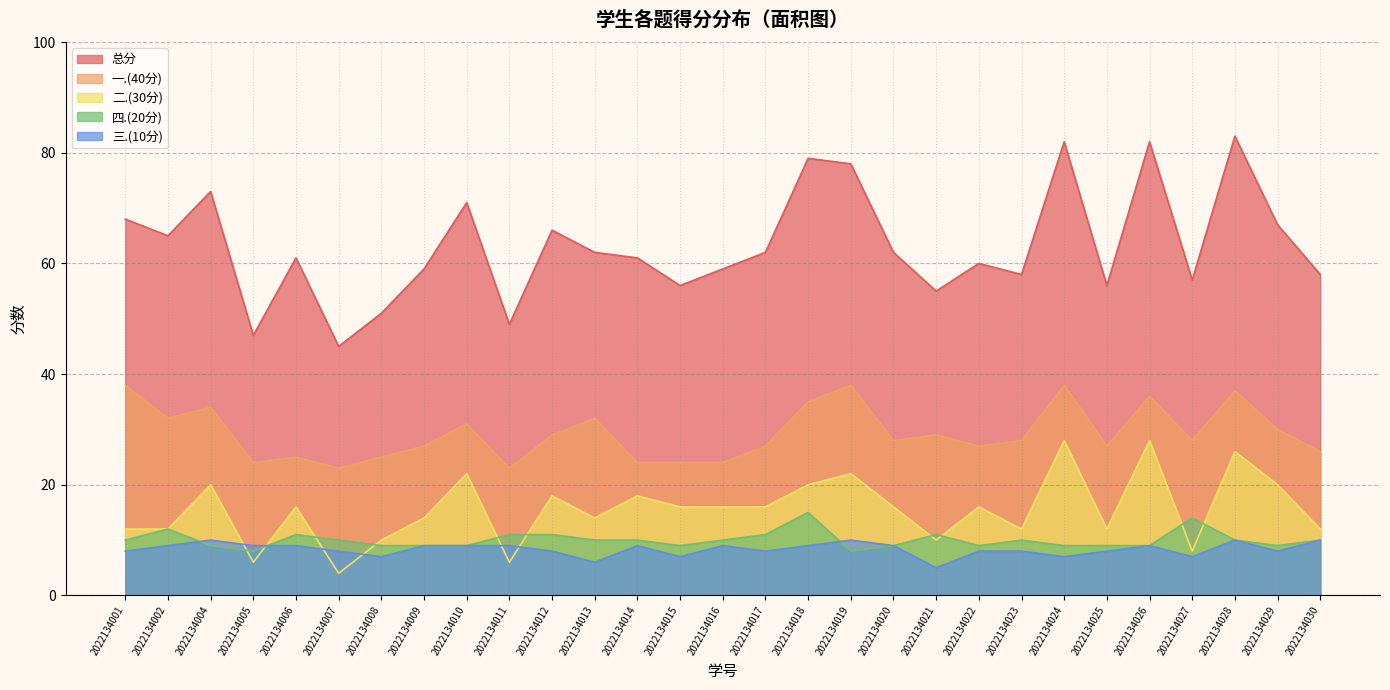

How many values in the 四.(20分) series are below 10?

13